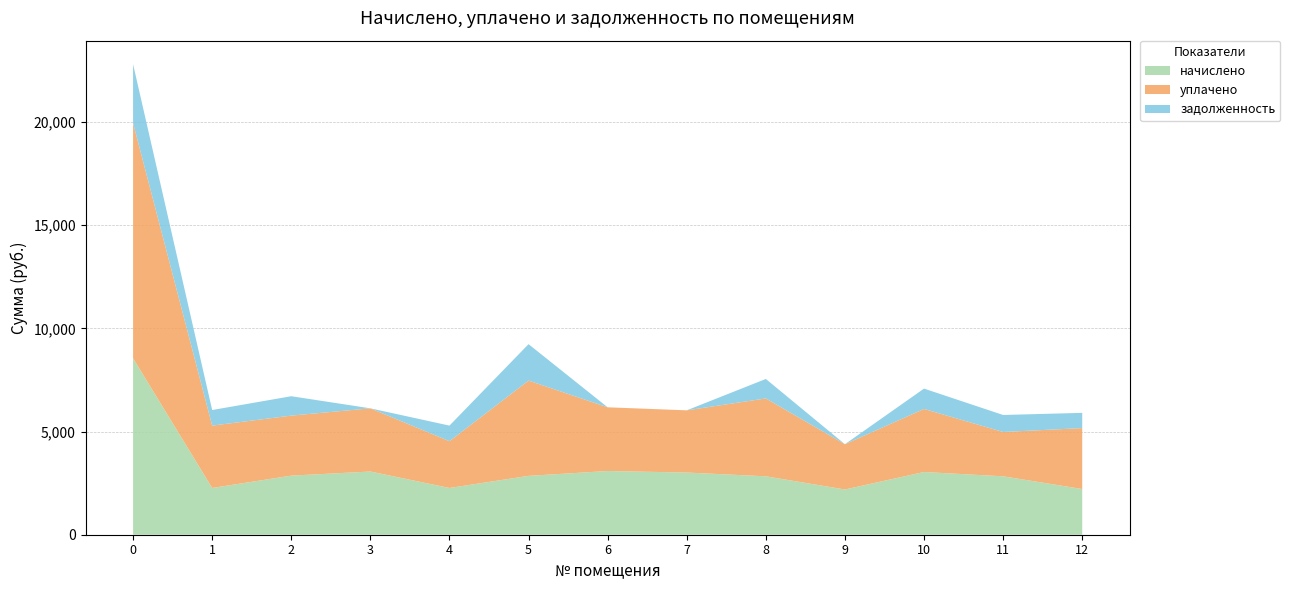

Reading left to right, extract all data points from this chart.

начислено: 8549.1	2265.6	2863.1	3061.8	2265.6	2852.2	3086.8	3013.5	2830.1	2192.3	3039.1	2830.5	2214.3
уплачено: 11398.8	3020.8	2908.6	3061.8	2265.6	4616.4	3086.8	3013.5	3773.5	2192.3	3054.7	2147.1	2952.4
задолженность: 2849.7	755.2	938.7	0.0	755.2	1764.2	0.0	0.0	943.4	0.0	985.9	823.7	738.1